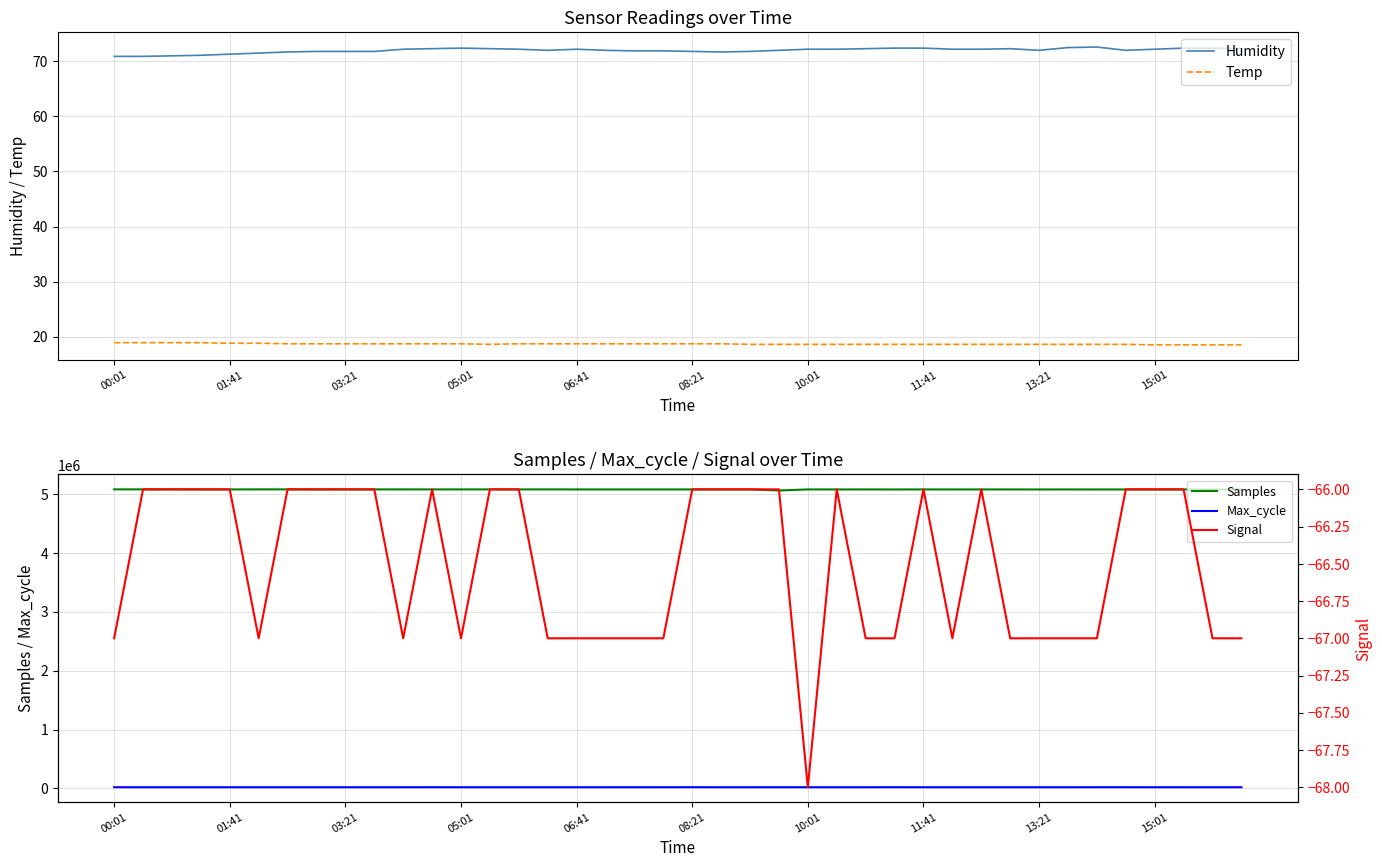

What are all the series names shown in the legend?

Humidity, Temp, Samples, Max_cycle, Signal